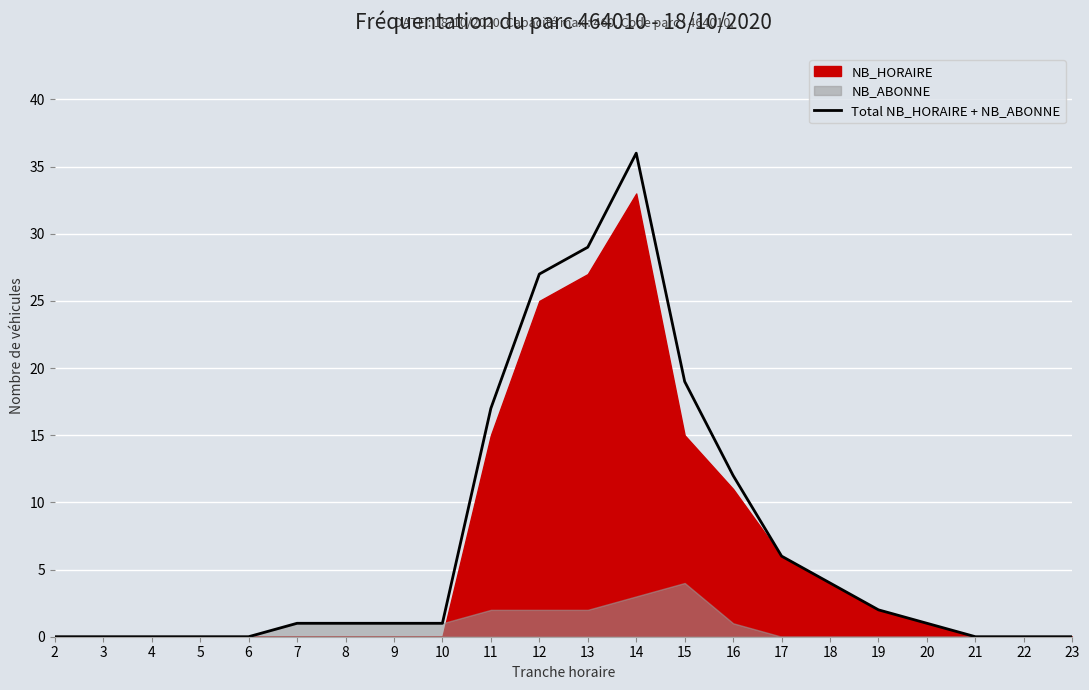

Rank the categories by value from lowest to highest.

2, 3, 4, 5, 6, 21, 22, 23, 7, 8, 9, 10, 20, 19, 18, 17, 16, 11, 15, 12, 13, 14